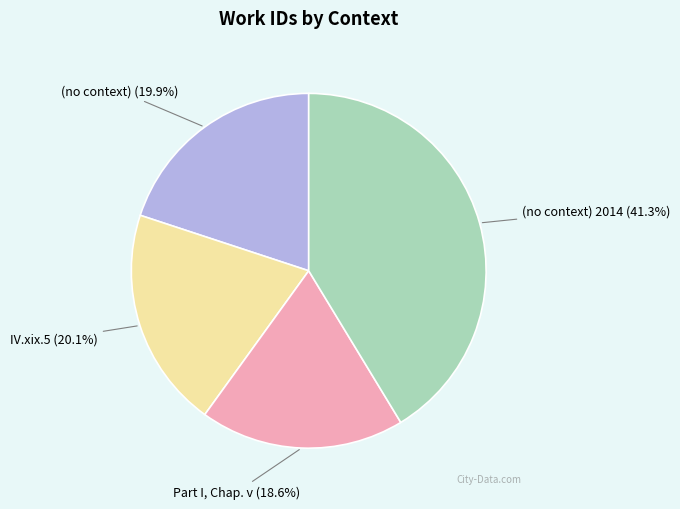

What percentage is the (no context) 2014 slice, to the nearest percent?

41%